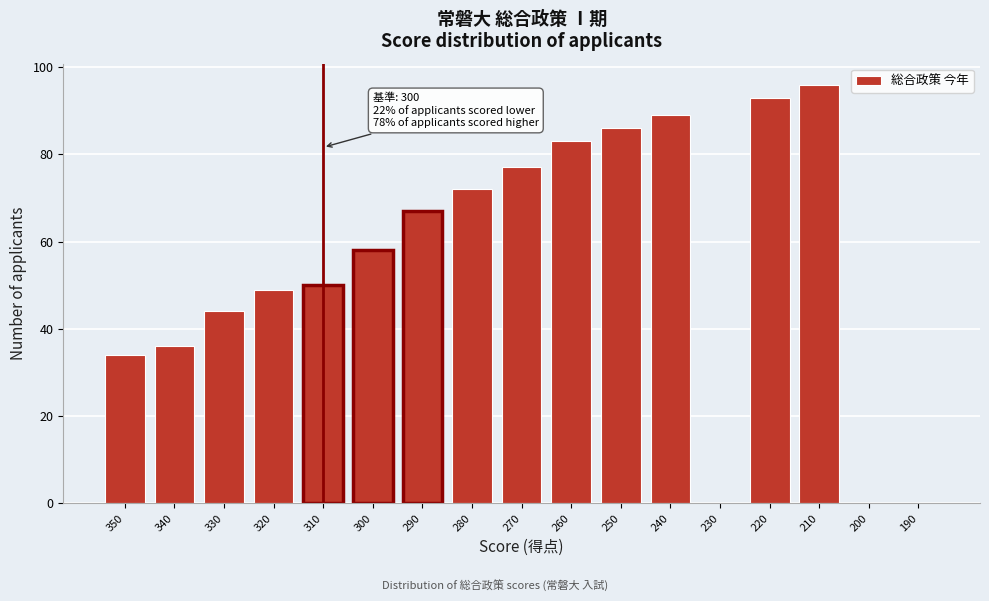

Reading right to left, list all the values displayed in this chart.

190=0	200=0	210=96	220=93	230=0	240=89	250=86	260=83	270=77	280=72	290=67	300=58	310=50	320=49	330=44	340=36	350=34